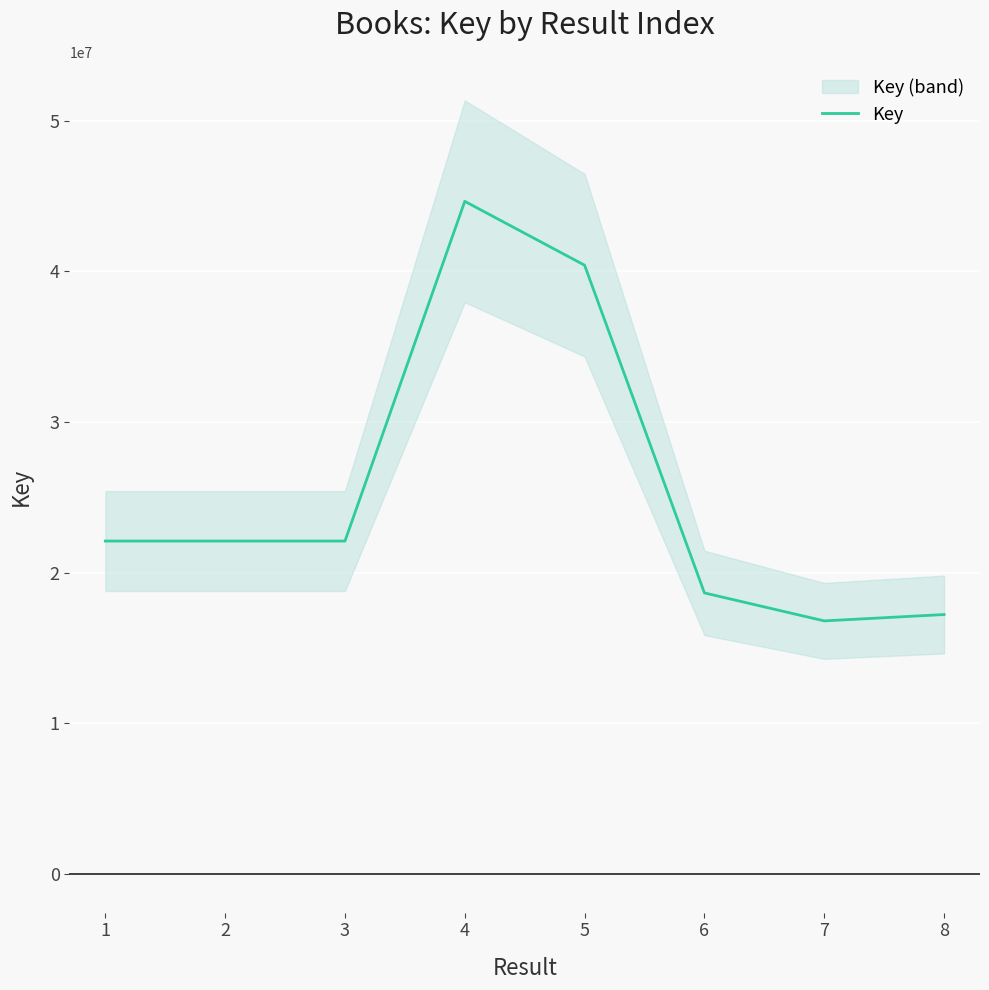

The value of Key at 1 is 22095281. True or false?

True